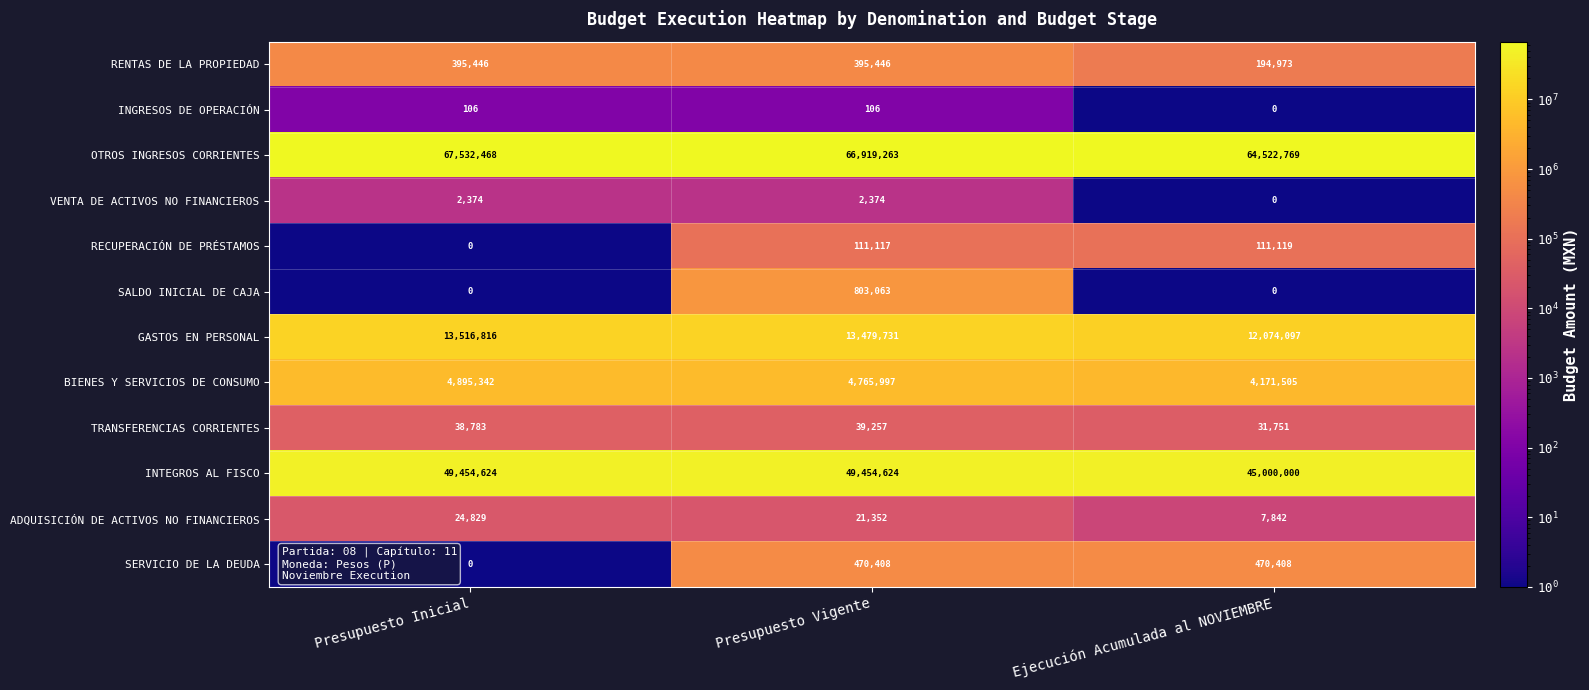

What is the difference between the maximum and second lowest values in the TRANSFERENCIAS CORRIENTES series?

474